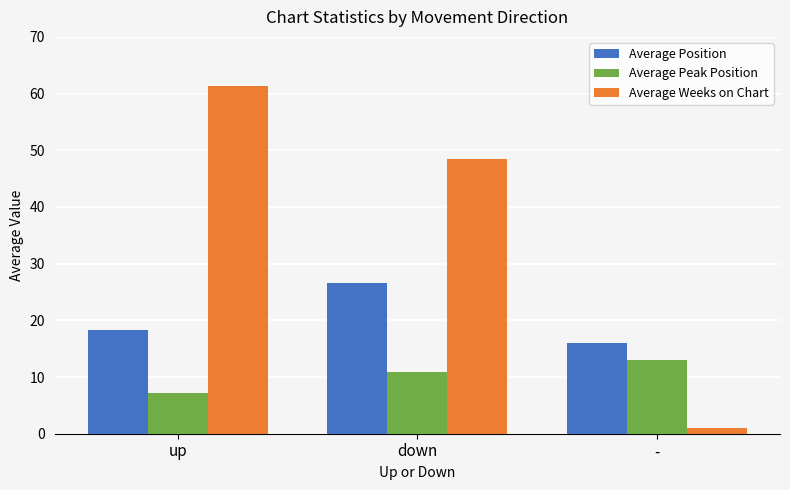

What is the label of the 1st bar from the left?

up